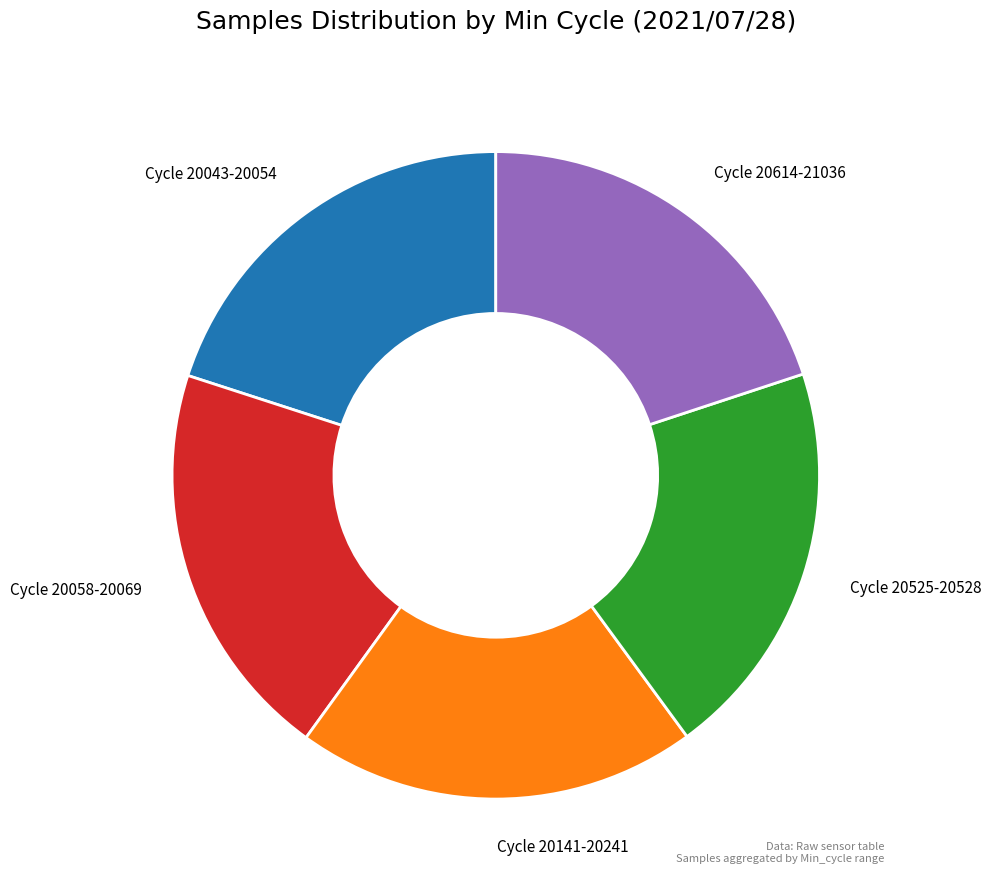

What percentage is NOT represented by Cycle 20141-20241?

80.0%